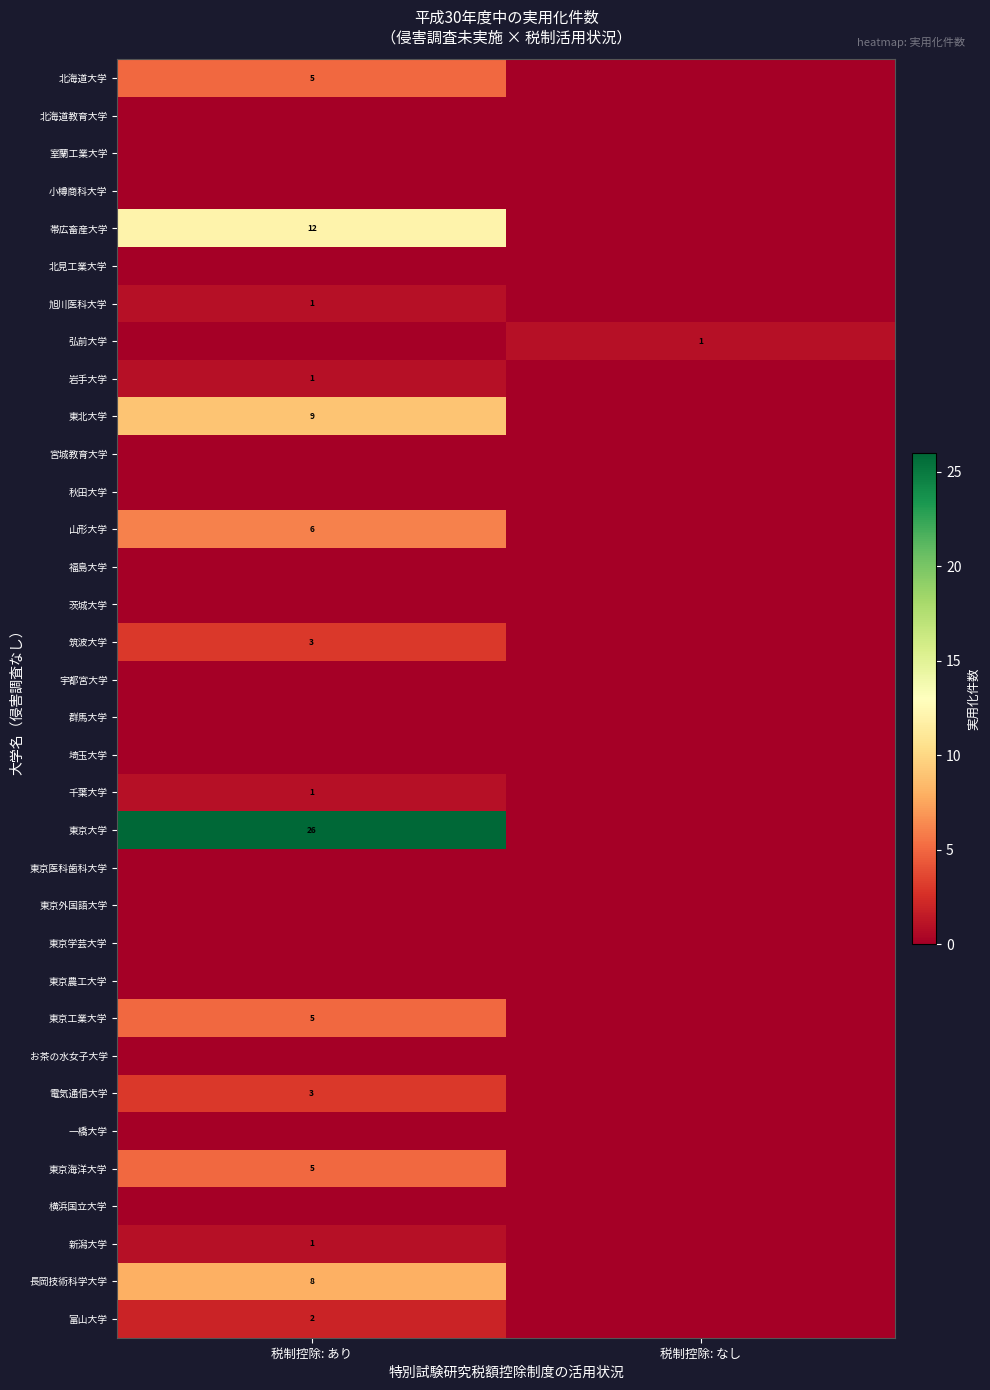

Which has a higher value, 税制控除: なし or 税制控除: あり?

税制控除: あり